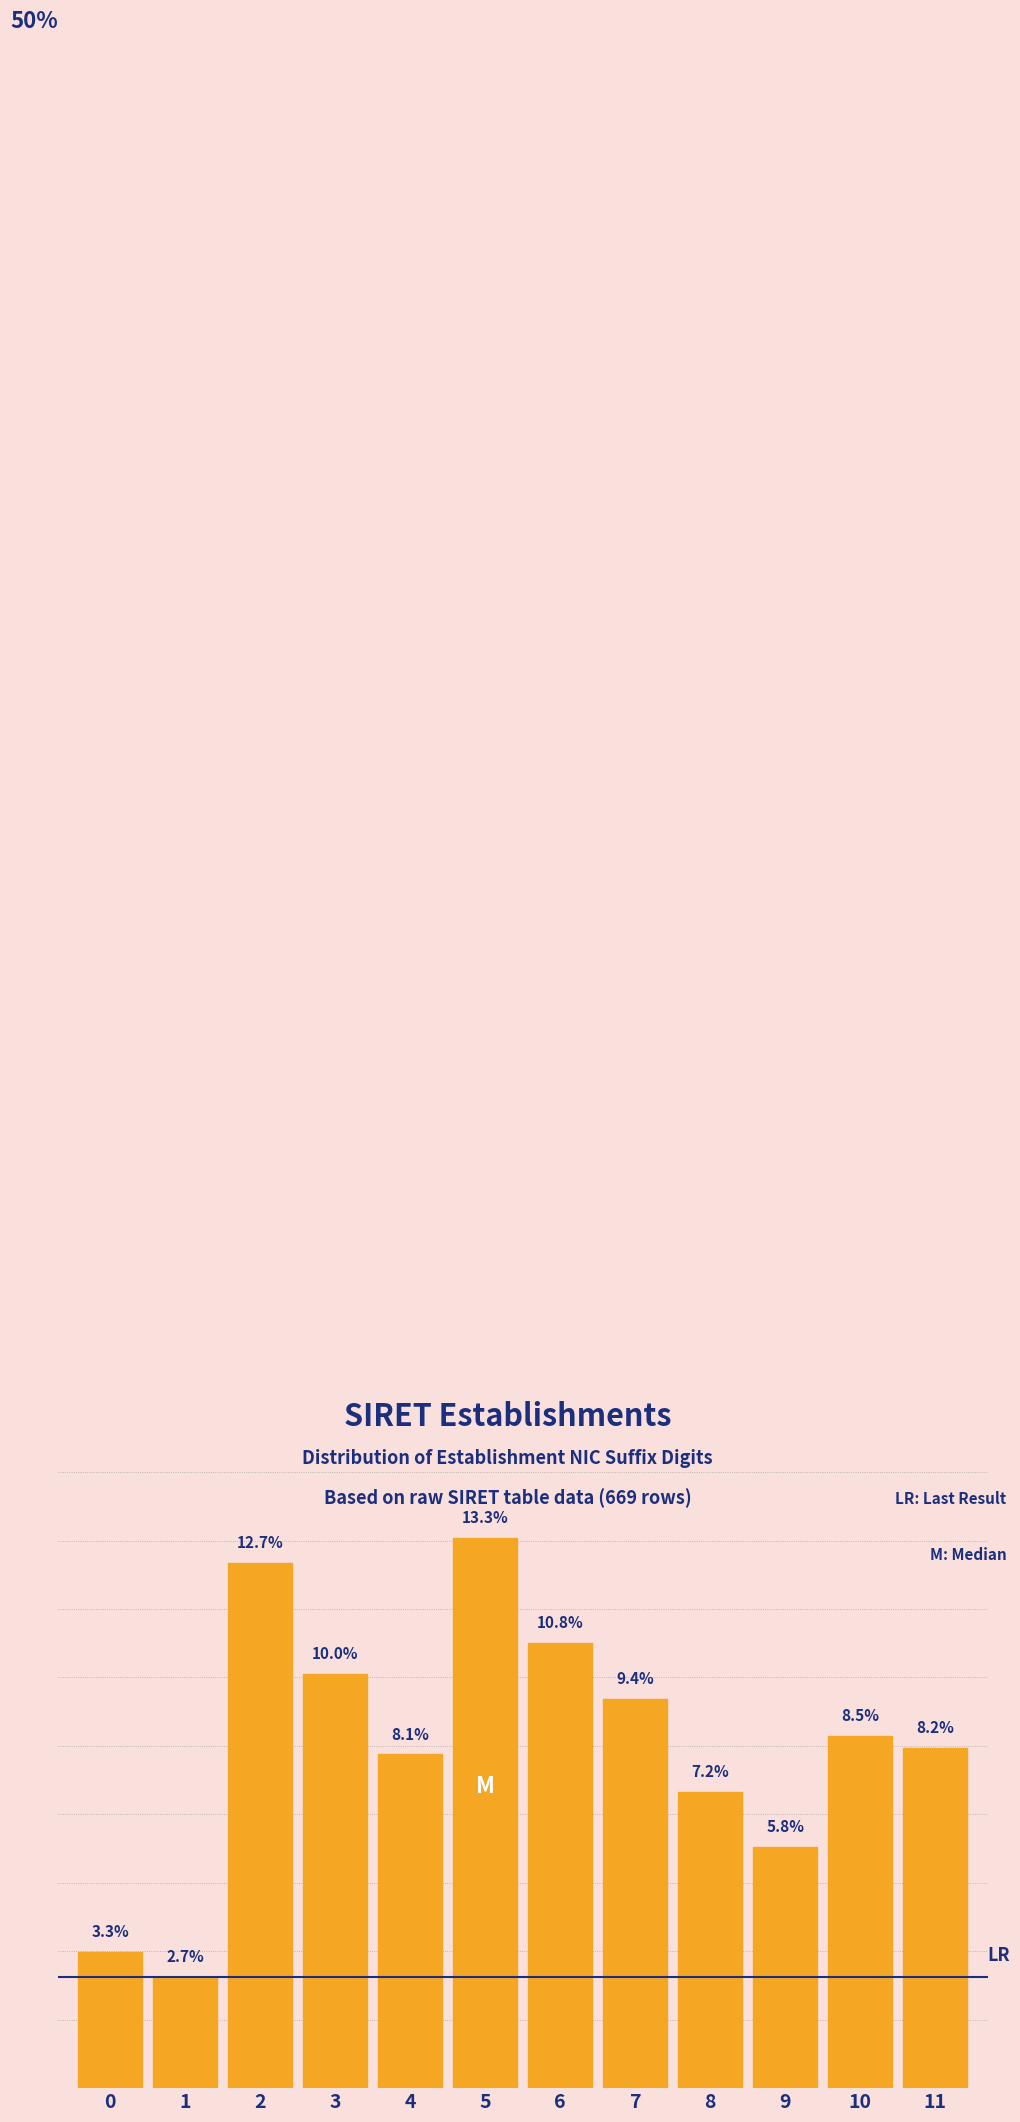

Rank the categories by value from lowest to highest.

1, 0, 9, 8, 4, 11, 10, 7, 3, 6, 2, 5